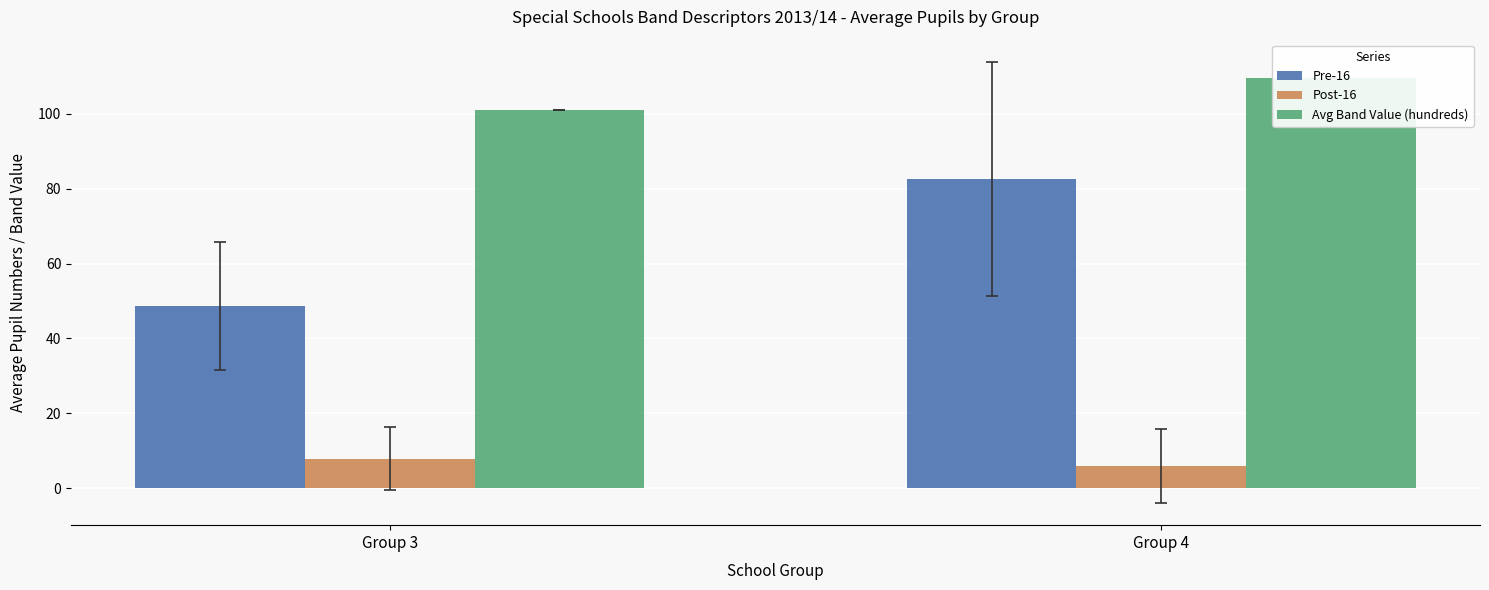

Which has a higher value, Group 3 or Group 4?

Group 4